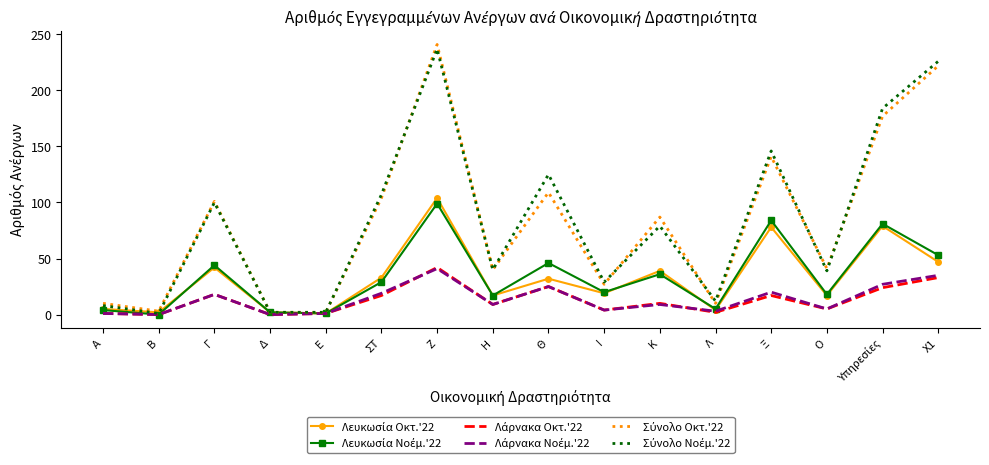

What is the total value across all series at Ξ?

486